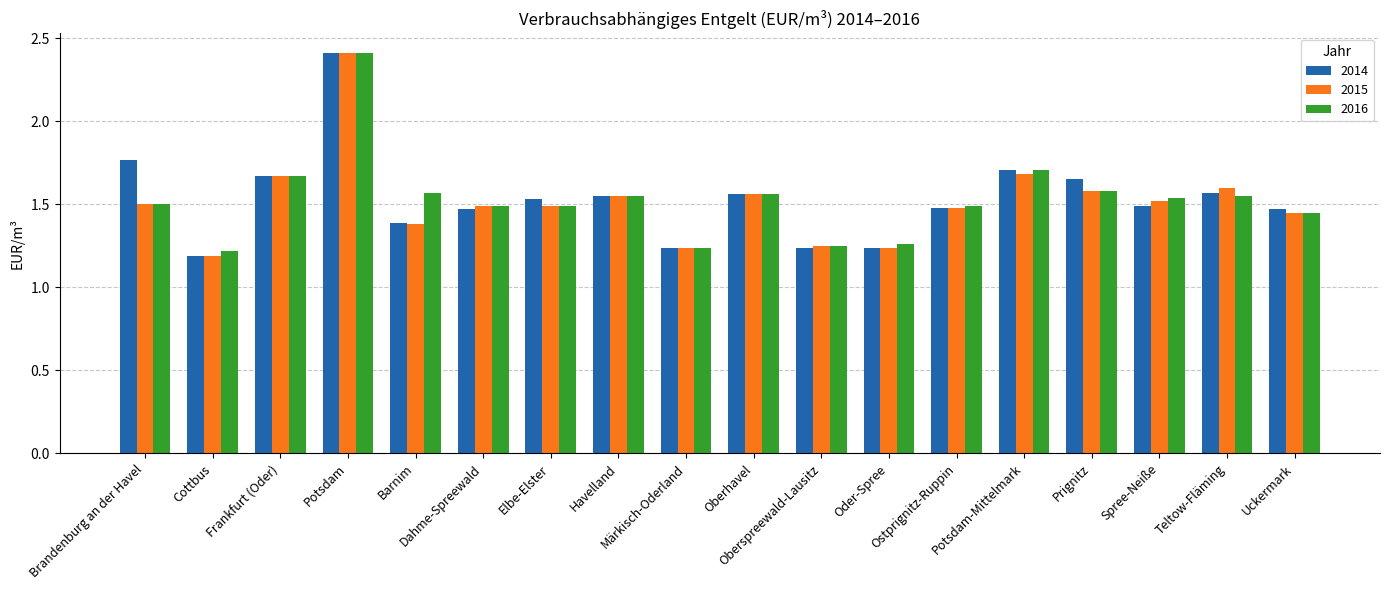

What is the highest value of the 2014 series?

2.4